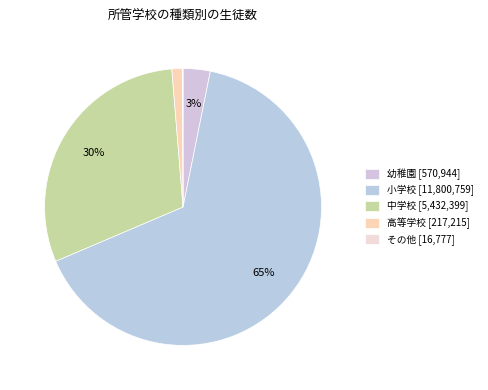

Between 幼稚園 and 中学校, which is larger?

中学校